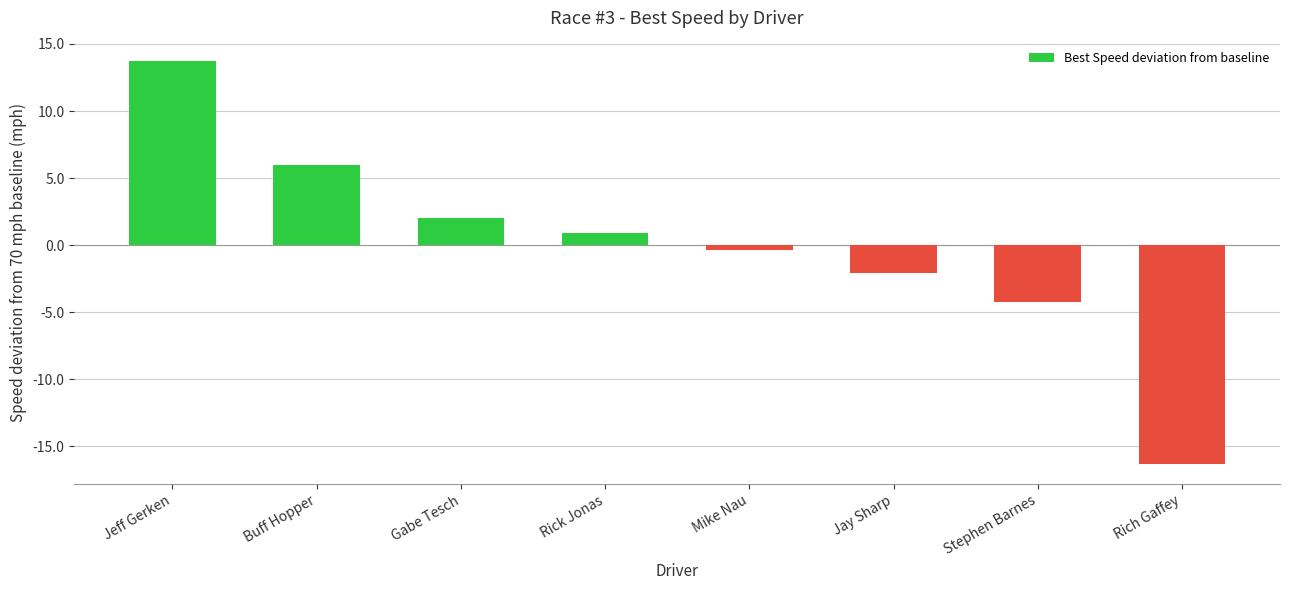

List the labels in order of value, largest first.

Jeff Gerken, Buff Hopper, Gabe Tesch, Rick Jonas, Mike Nau, Jay Sharp, Stephen Barnes, Rich Gaffey